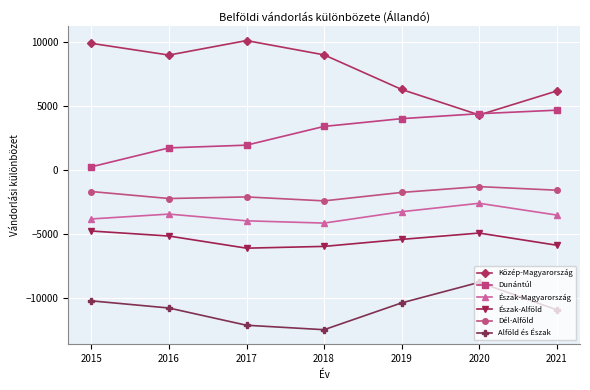

What is the average value of the Közép-Magyarország series?

7845